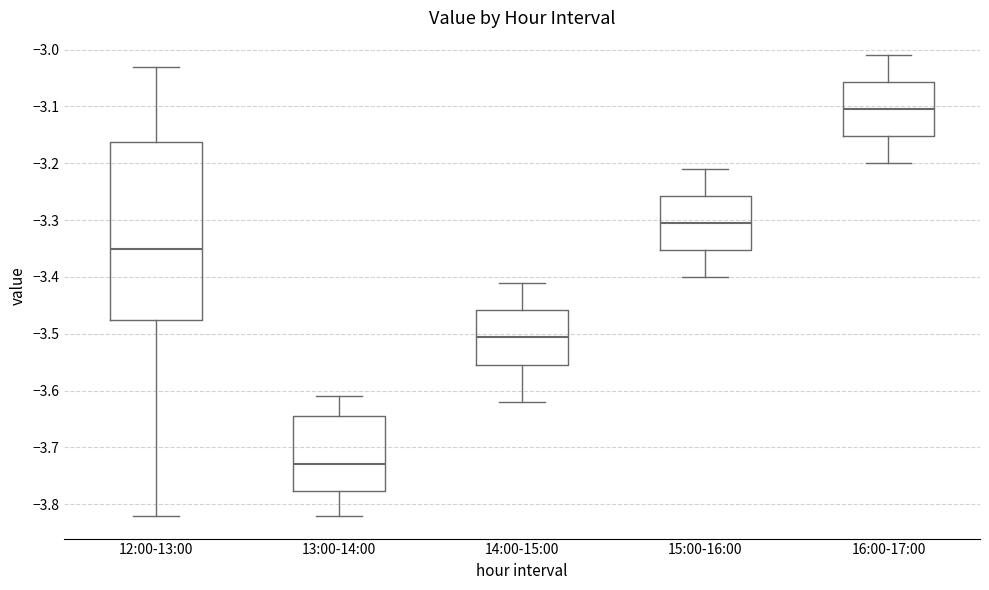

Where does the median line of the box for 12:00-13:00 sit on the y-axis? The values are not printed on the chart, so give them approximately, as read against the axis.

-3.35